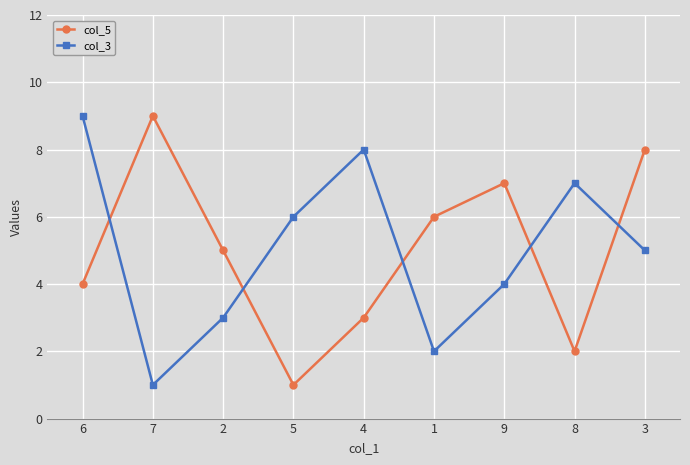

List the labels in order of col_3 value, smallest first.

7, 1, 2, 9, 3, 5, 8, 4, 6